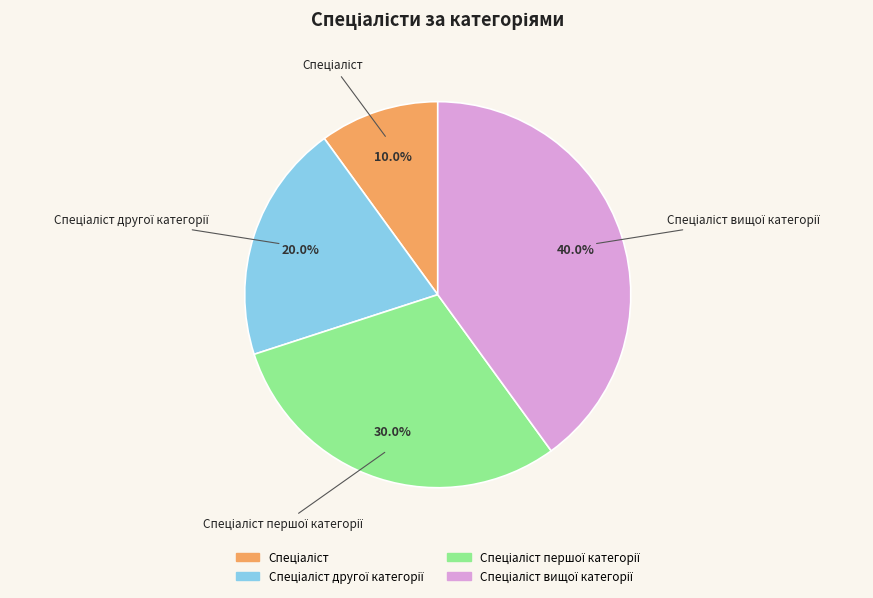

Is there a majority slice in this chart?

No